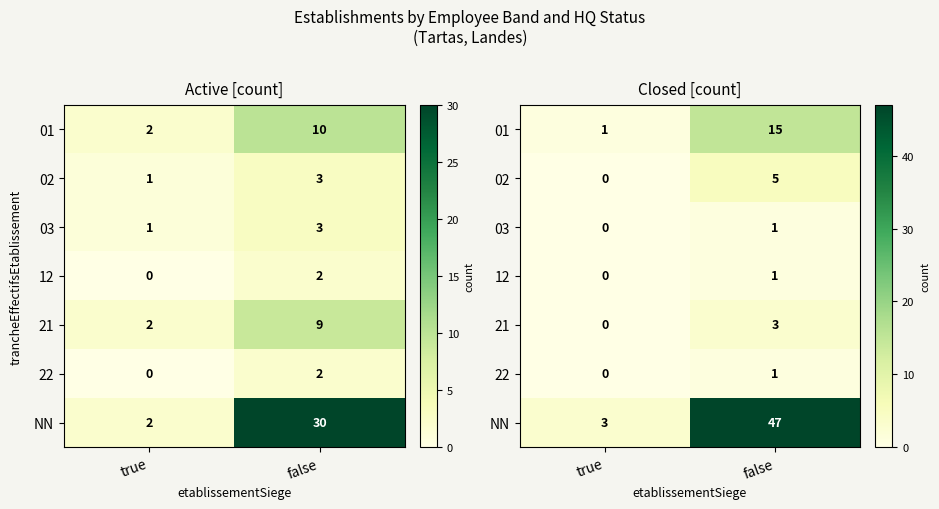

What is the maximum value shown in the chart?

47